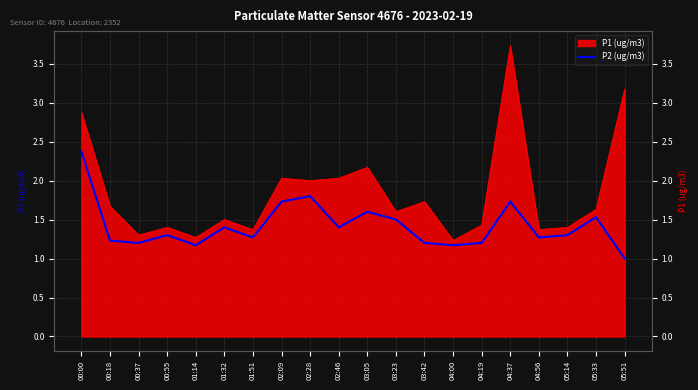

What is the difference between the maximum and minimum values?

1.4